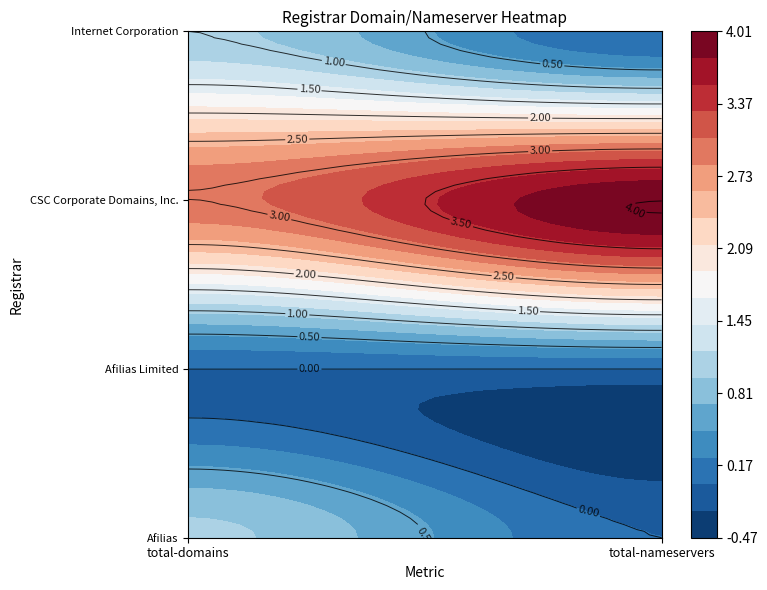

What is the sum of the Afilias values at total-domains and total-nameservers?

1